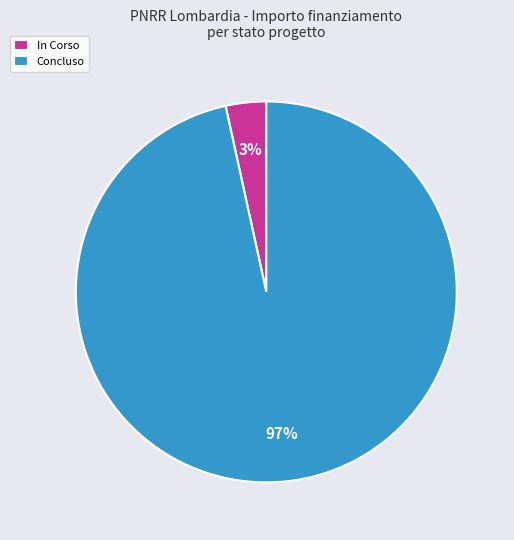

What is the largest slice in the pie chart?

Concluso